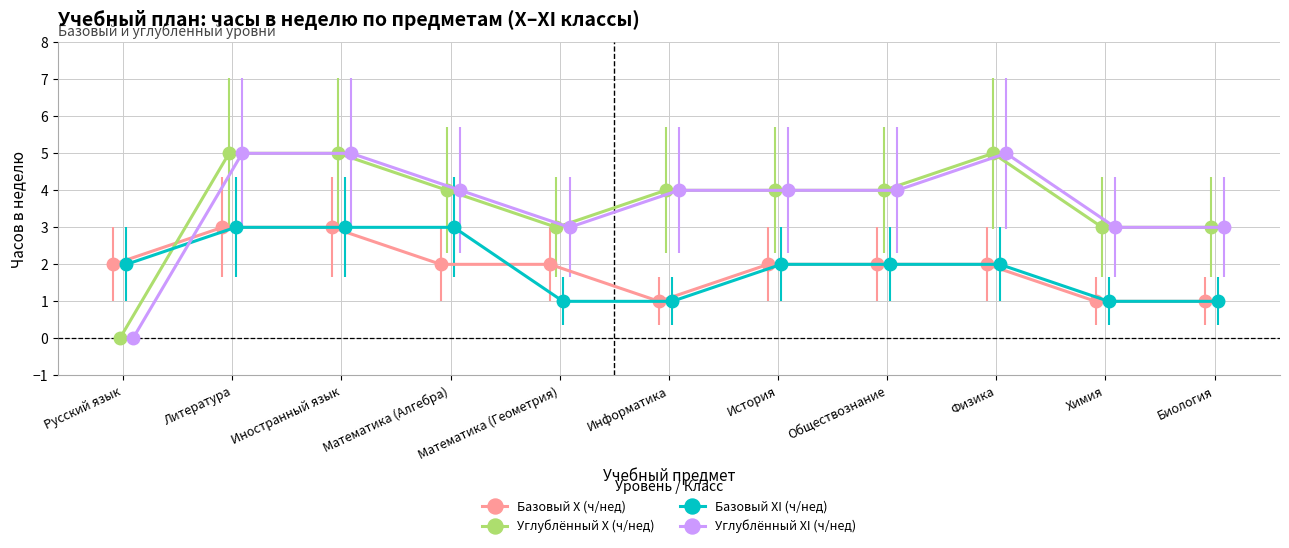

Reading right to left, what are all the values shown in this chart?

Базовый X (ч/нед): Биология=1	Химия=1	Физика=2	Обществознание=2	История=2	Информатика=1	Математика (Геометрия)=2	Математика (Алгебра)=2	Иностранный язык=3	Литература=3	Русский язык=2
Углублённый X (ч/нед): Биология=3	Химия=3	Физика=5	Обществознание=4	История=4	Информатика=4	Математика (Геометрия)=3	Математика (Алгебра)=4	Иностранный язык=5	Литература=5	Русский язык=0
Базовый XI (ч/нед): Биология=1	Химия=1	Физика=2	Обществознание=2	История=2	Информатика=1	Математика (Геометрия)=1	Математика (Алгебра)=3	Иностранный язык=3	Литература=3	Русский язык=2
Углублённый XI (ч/нед): Биология=3	Химия=3	Физика=5	Обществознание=4	История=4	Информатика=4	Математика (Геометрия)=3	Математика (Алгебра)=4	Иностранный язык=5	Литература=5	Русский язык=0